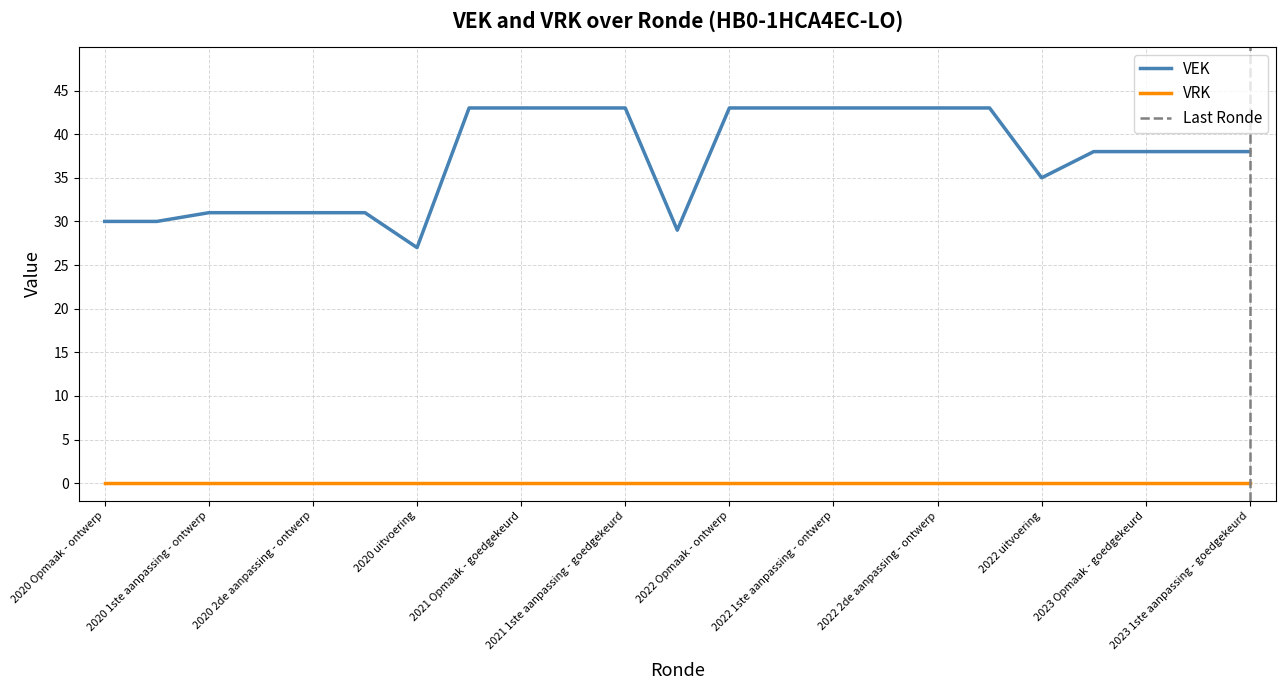

Reading right to left, list all the values displayed in this chart.

38	38	38	38	35	43	43	43	43	43	43	29	43	43	43	43	27	31	31	31	31	30	30